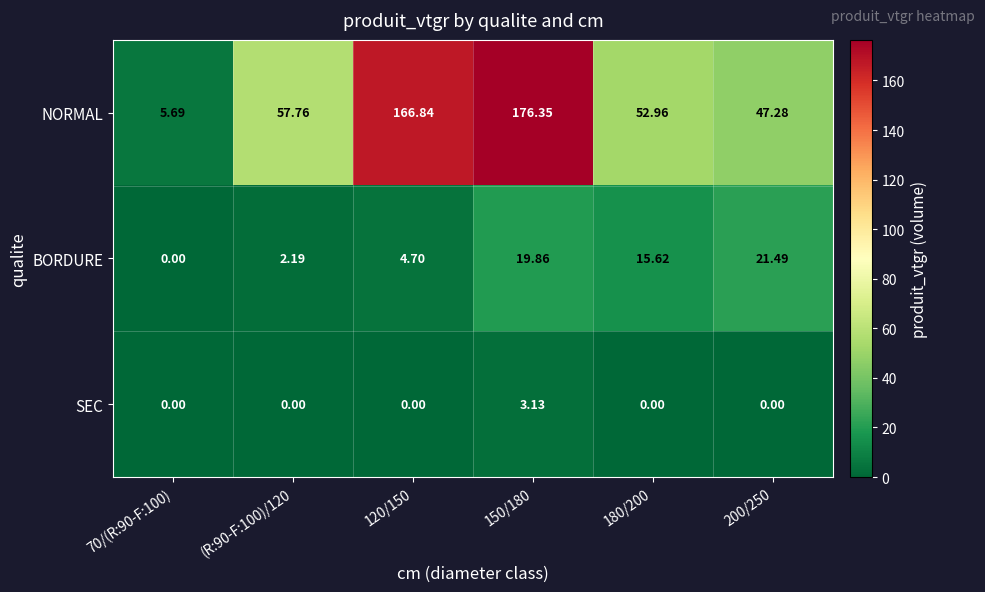

At 150/180, list the series in order from largest to smallest.

NORMAL, BORDURE, SEC